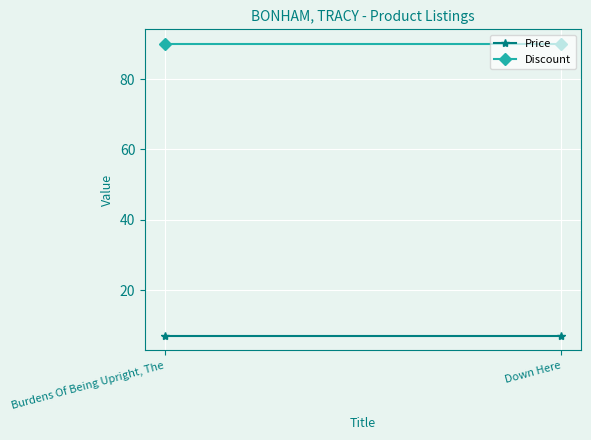

What are all the series names shown in the legend?

Price, Discount